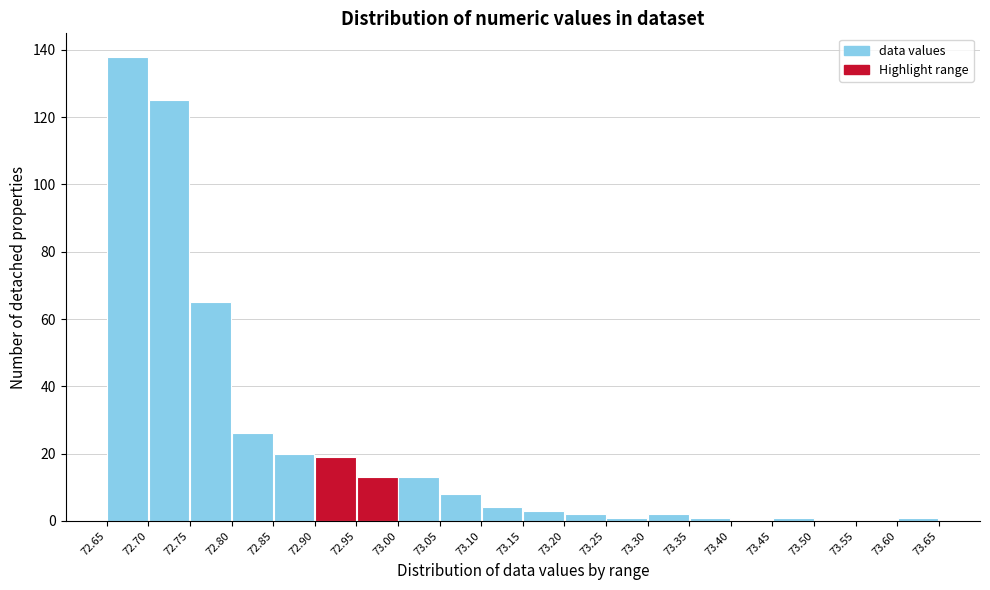

Which range on the x-axis has the tallest bar?

72.65 to 72.70